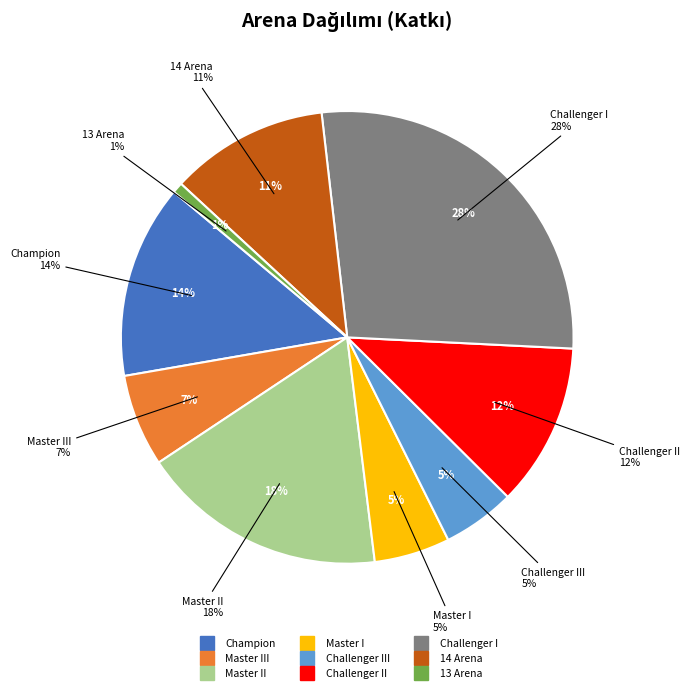

To the nearest percent, what is the average slice percentage?

11%